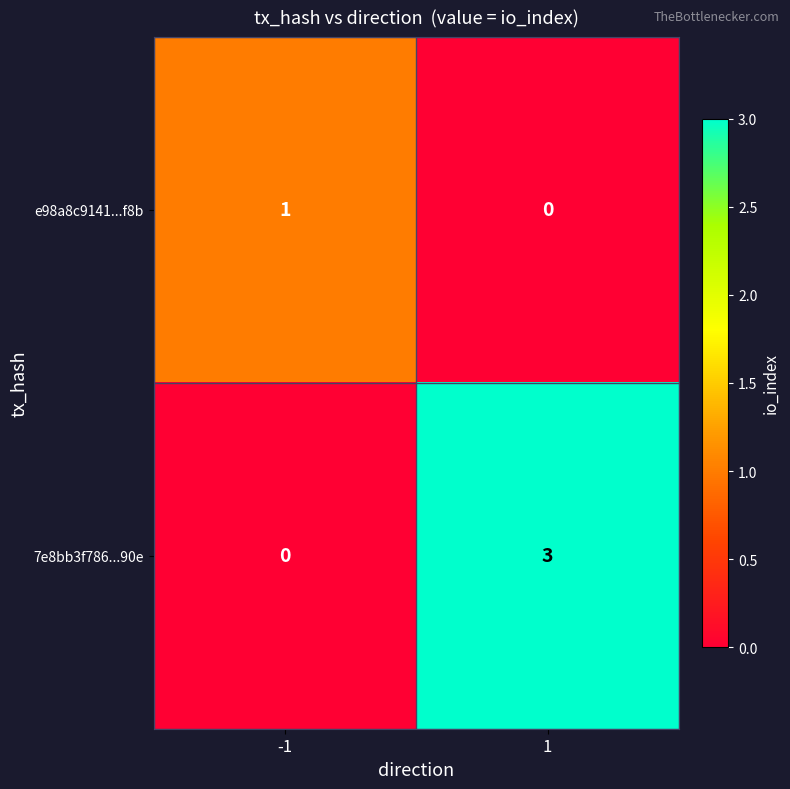

The 7e8bb3f786...90e series shows 5 at 1. True or false?

False